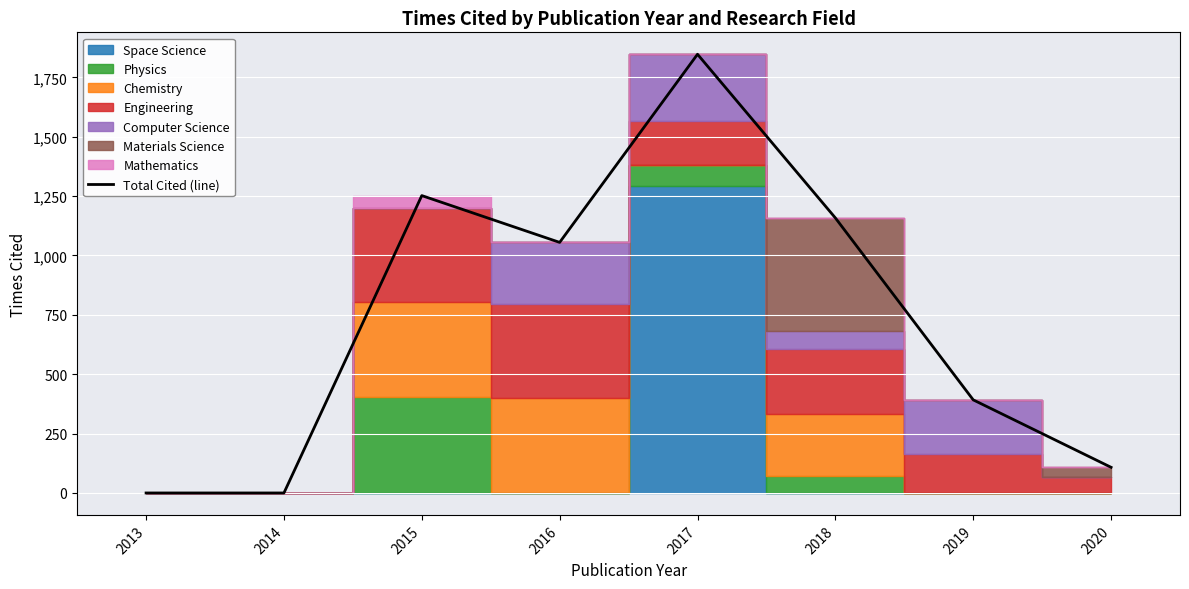

How many points are lower than both their immediate neighbors (excluding endpoints)?

1